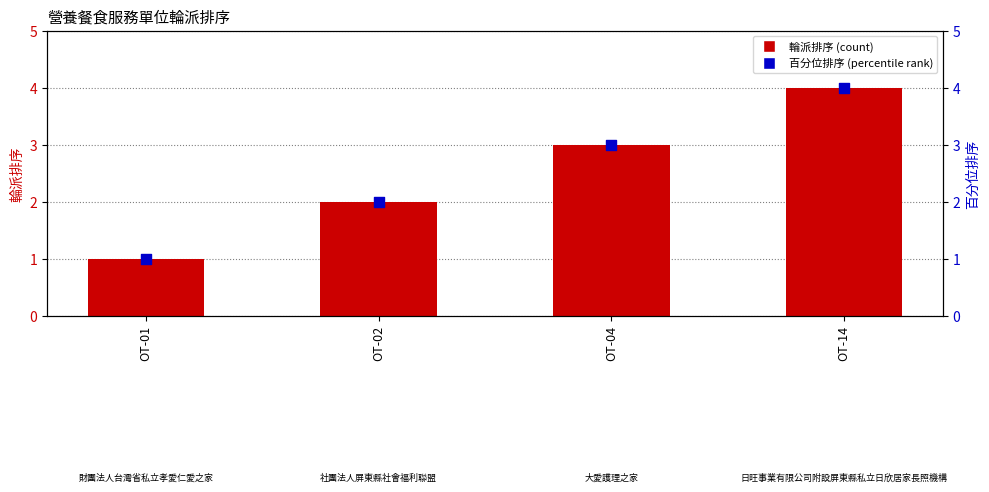

What are all the series names shown in the legend?

輪派排序, 百分位排序